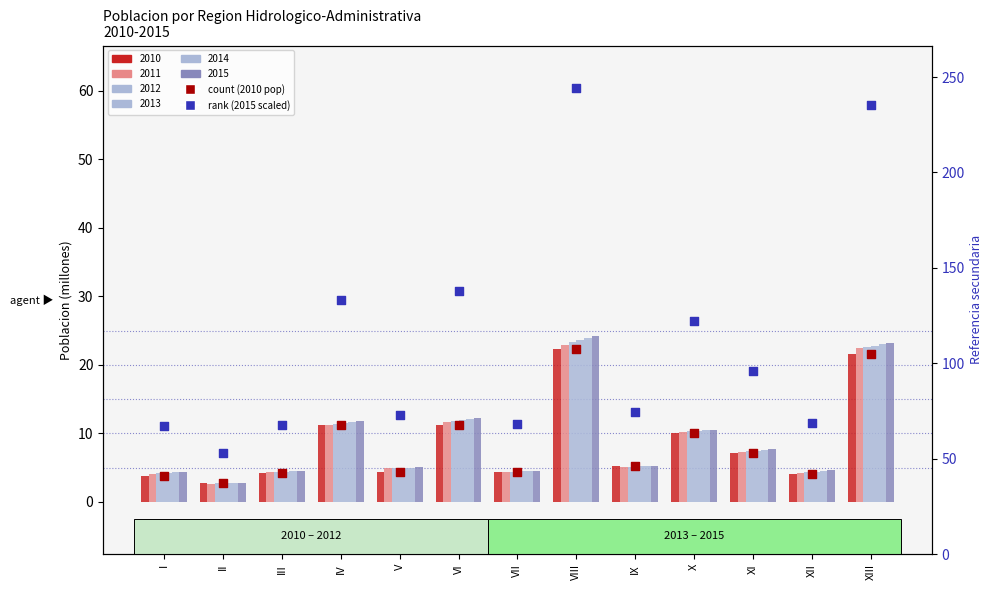

Which series reaches the minimum Y coordinate?

2011